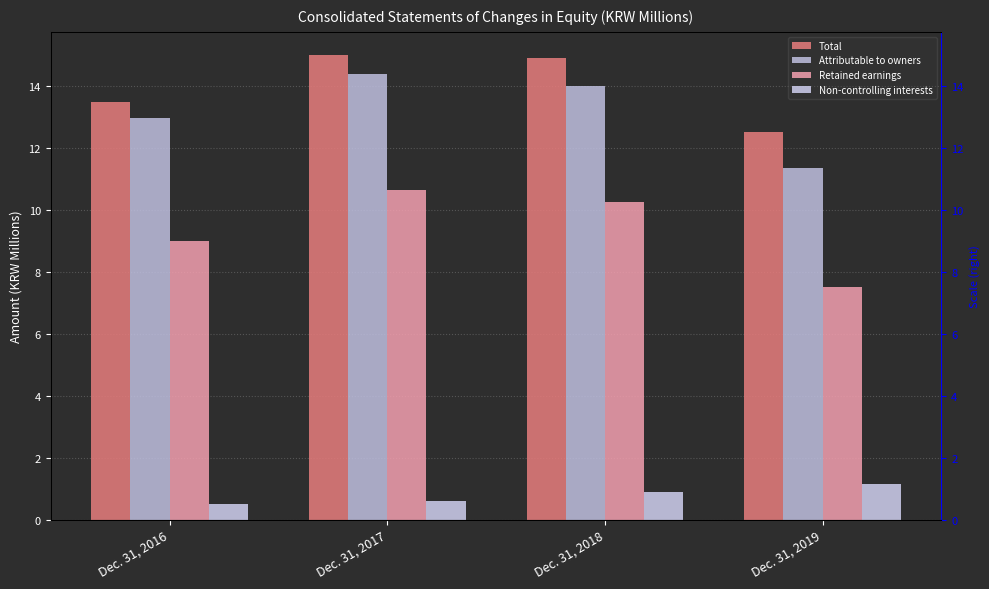

At which label does Total first exceed 14?

Dec. 31, 2017